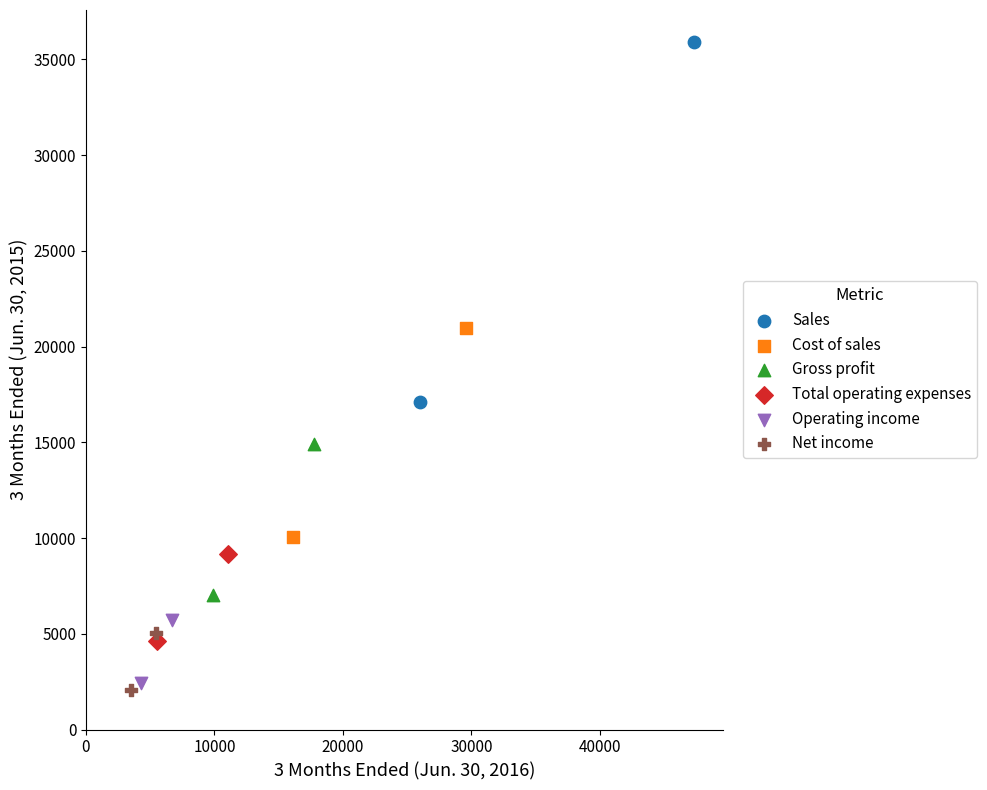

What are all the series names shown in the legend?

Sales, Cost of sales, Gross profit, Total operating expenses, Operating income, Net income